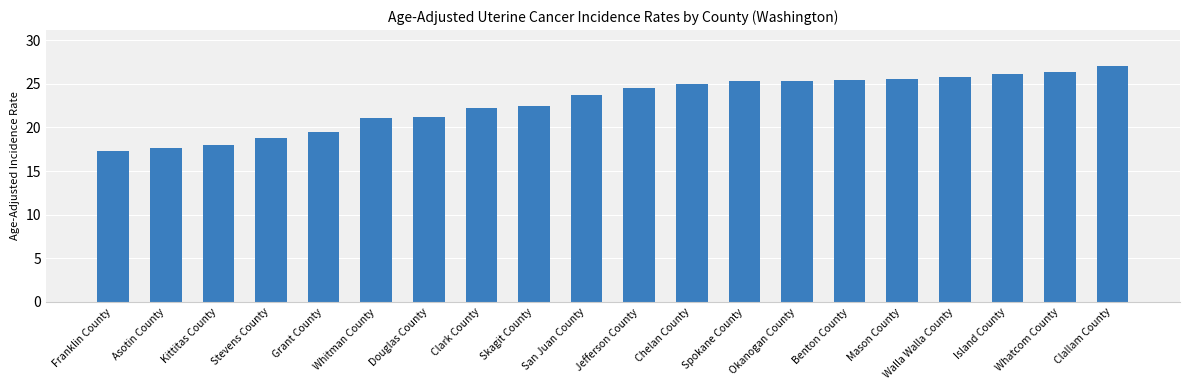

Which label corresponds to the smallest value in the chart?

Franklin County